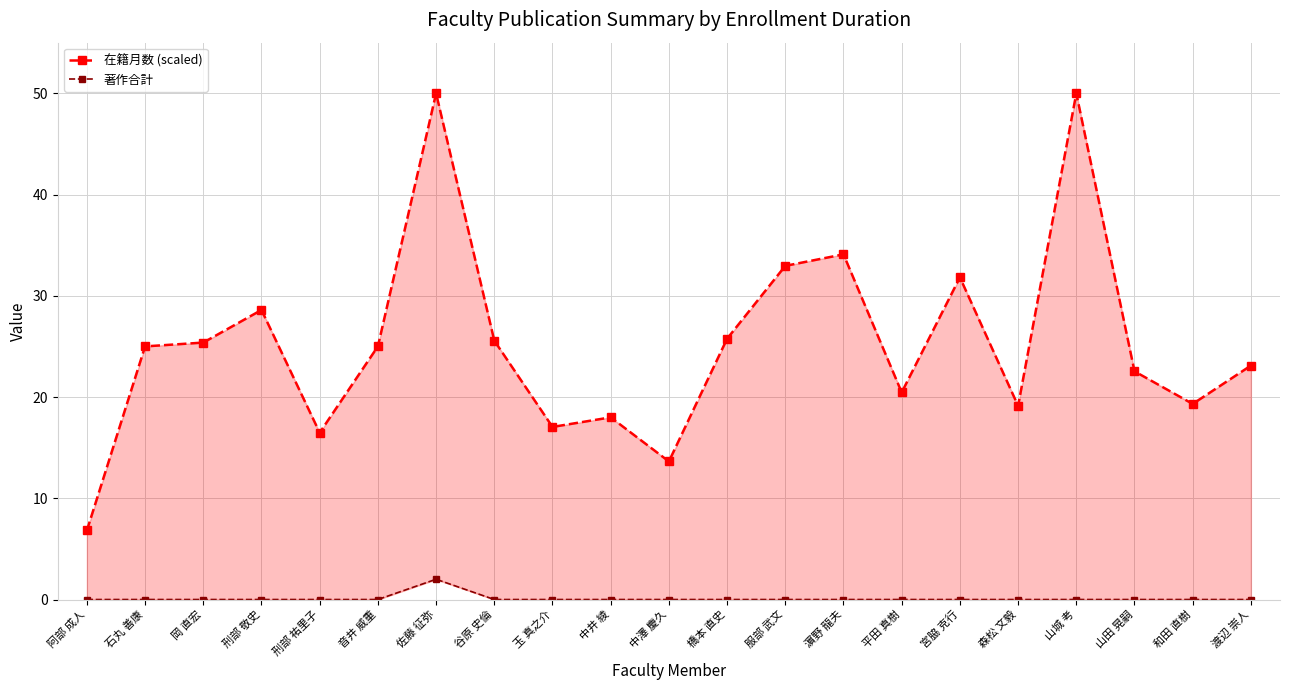

What are all the series names shown in the legend?

在籍月数 (scaled), 著作合計